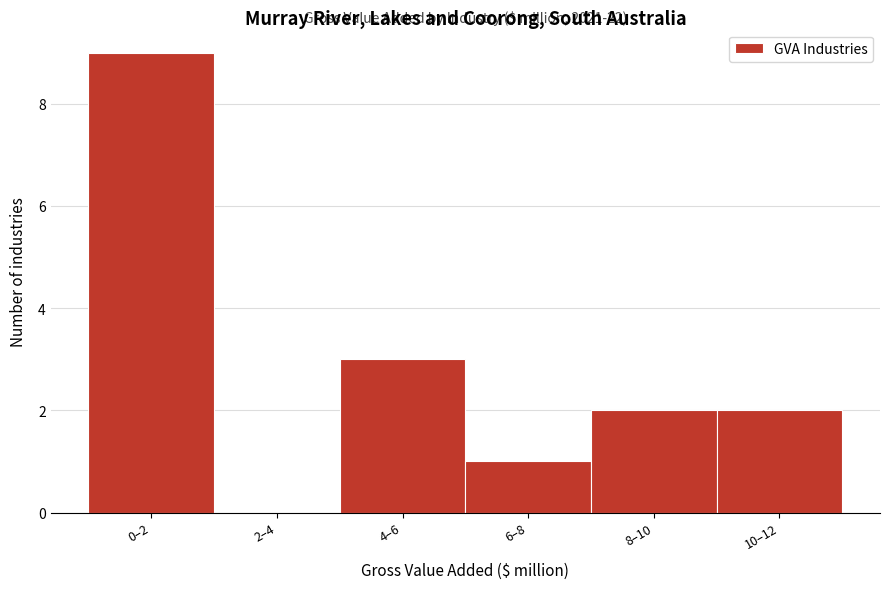

Reading left to right, extract all data points from this chart.

0–2=9	2–4=0	4–6=3	6–8=1	8–10=2	10–12=2